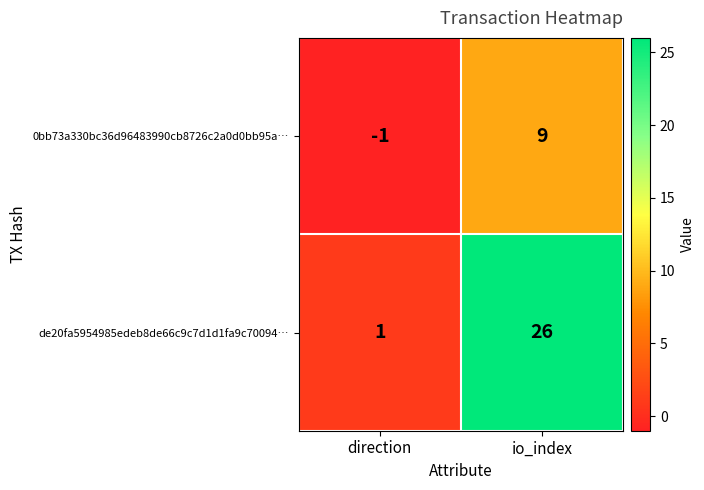

Reading left to right, extract all data points from this chart.

0bb73a330bc36d96483990cb8726c2a0d0bb95a…: -1	9
de20fa5954985edeb8de66c9c7d1d1fa9c70094…: 1	26